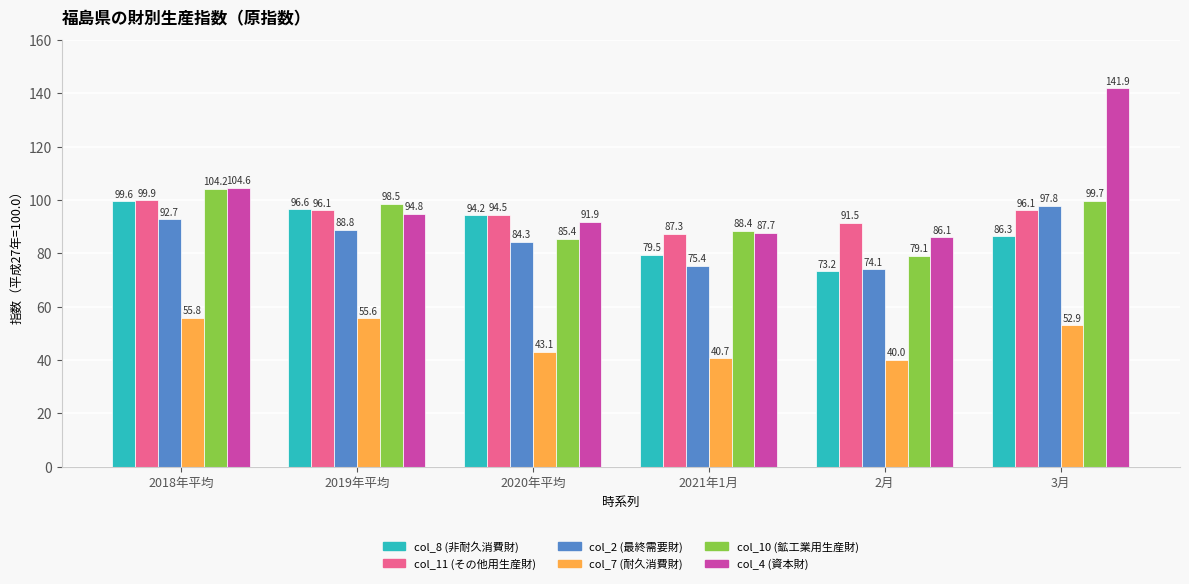

Are the bars horizontal?

No